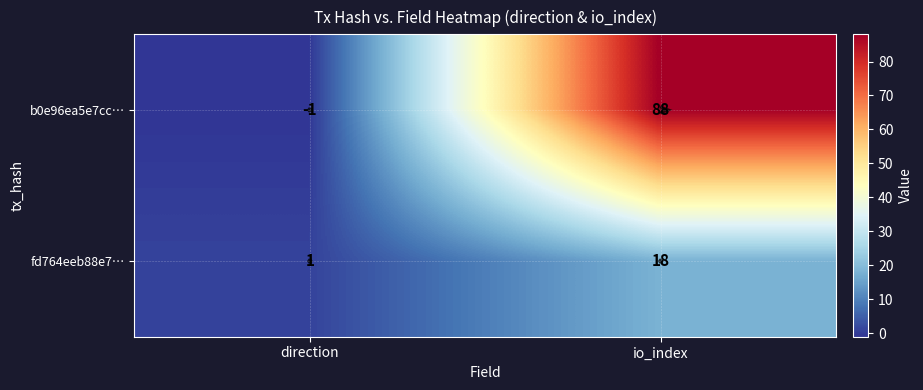

Rank the series at 0 from highest to lowest value.

fd764eeb88e70beebf64c435735a7d447a6a4b9, b0e96ea5e7cc36eab39e5622d3352a59d2a4be7